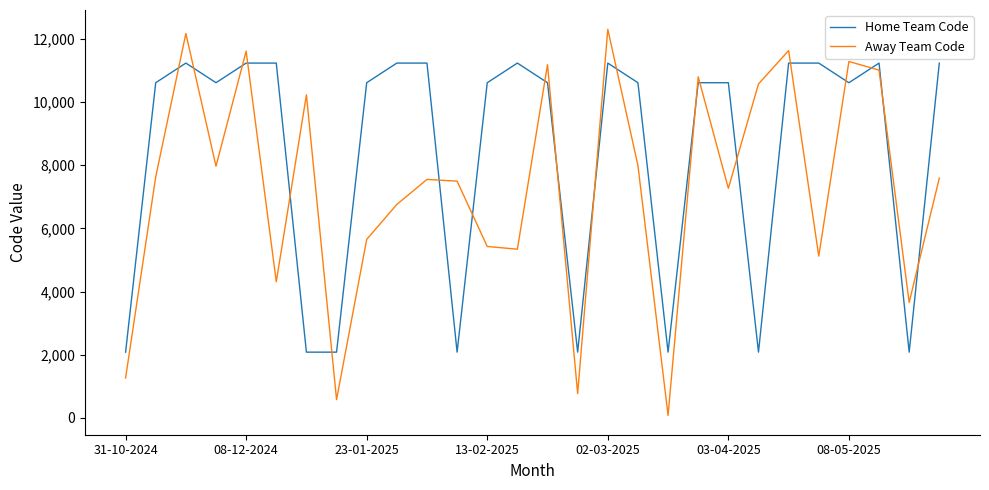

True or false: Home Team Code and Away Team Code cross at least once.

True